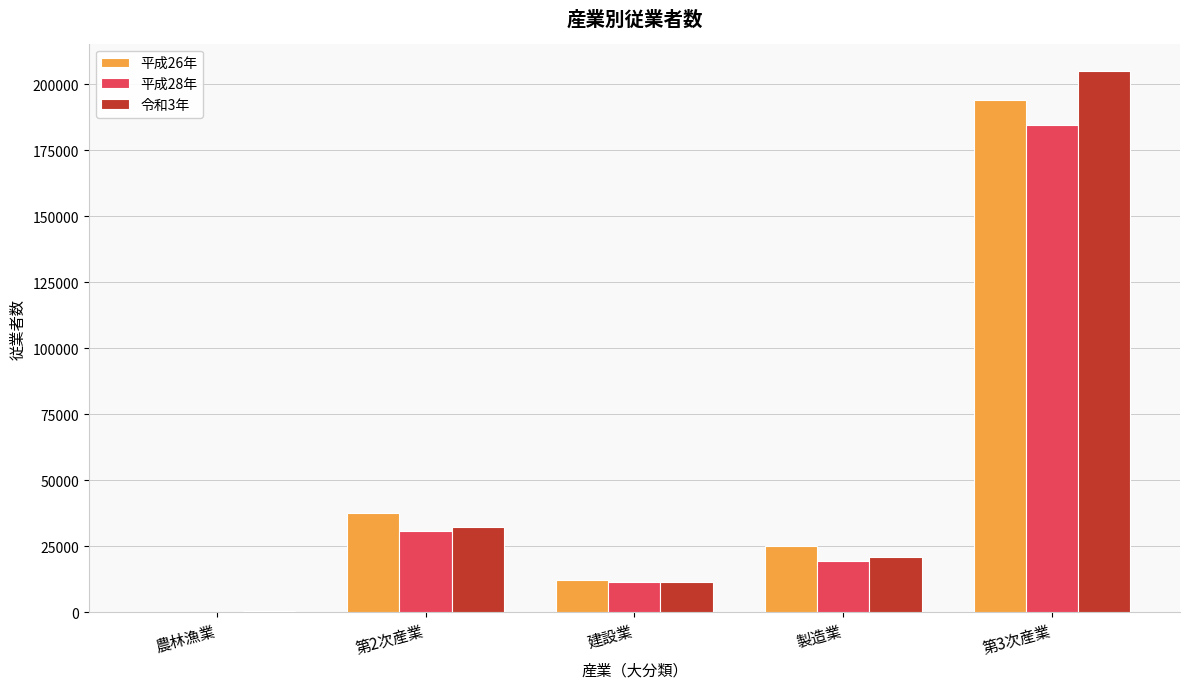

At which category is the sum across all series the highest?

第3次産業